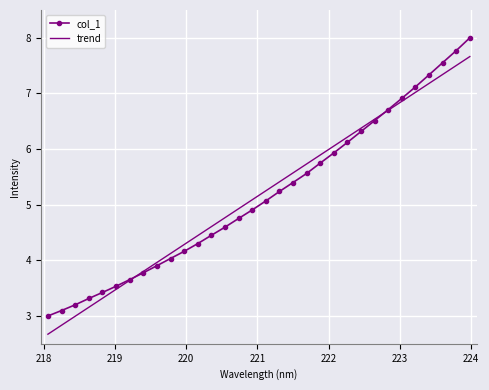

What is the smallest value displayed?

2.7